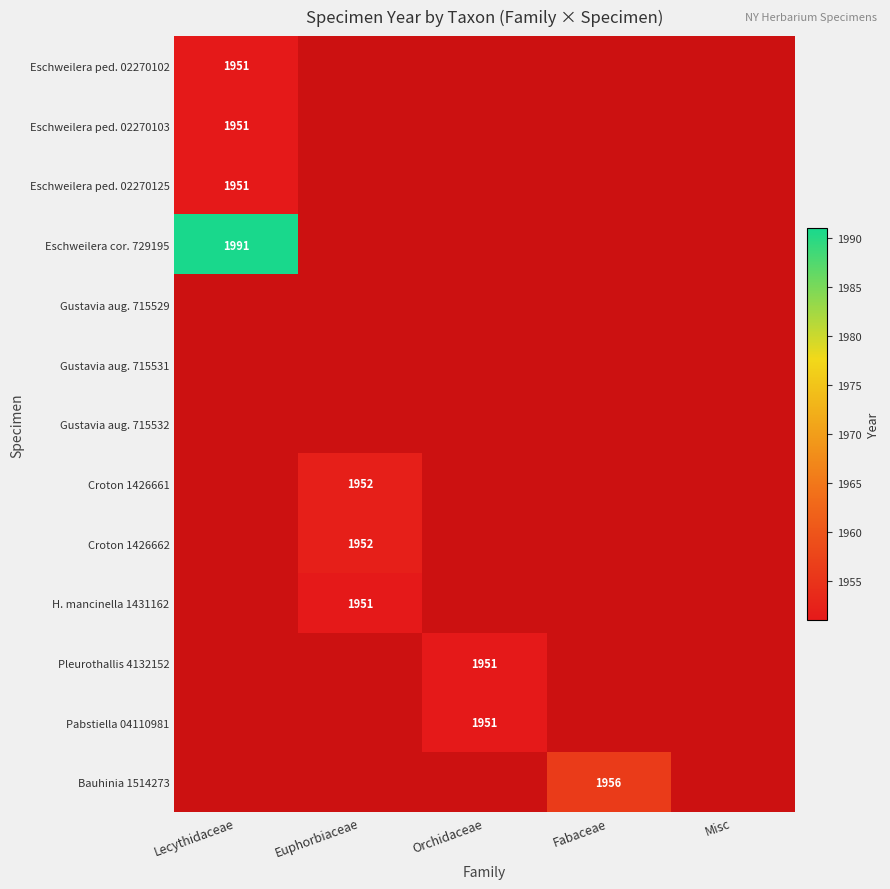

True or false: Bauhinia 1514273 has a value of 1076 at Fabaceae.

False